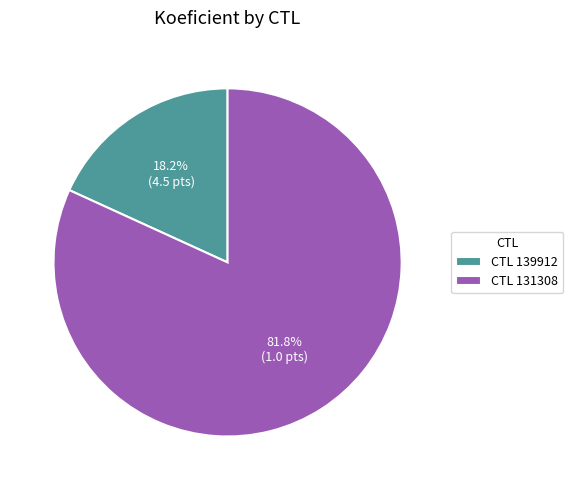

Which category has the smallest portion of the pie?

CTL 139912